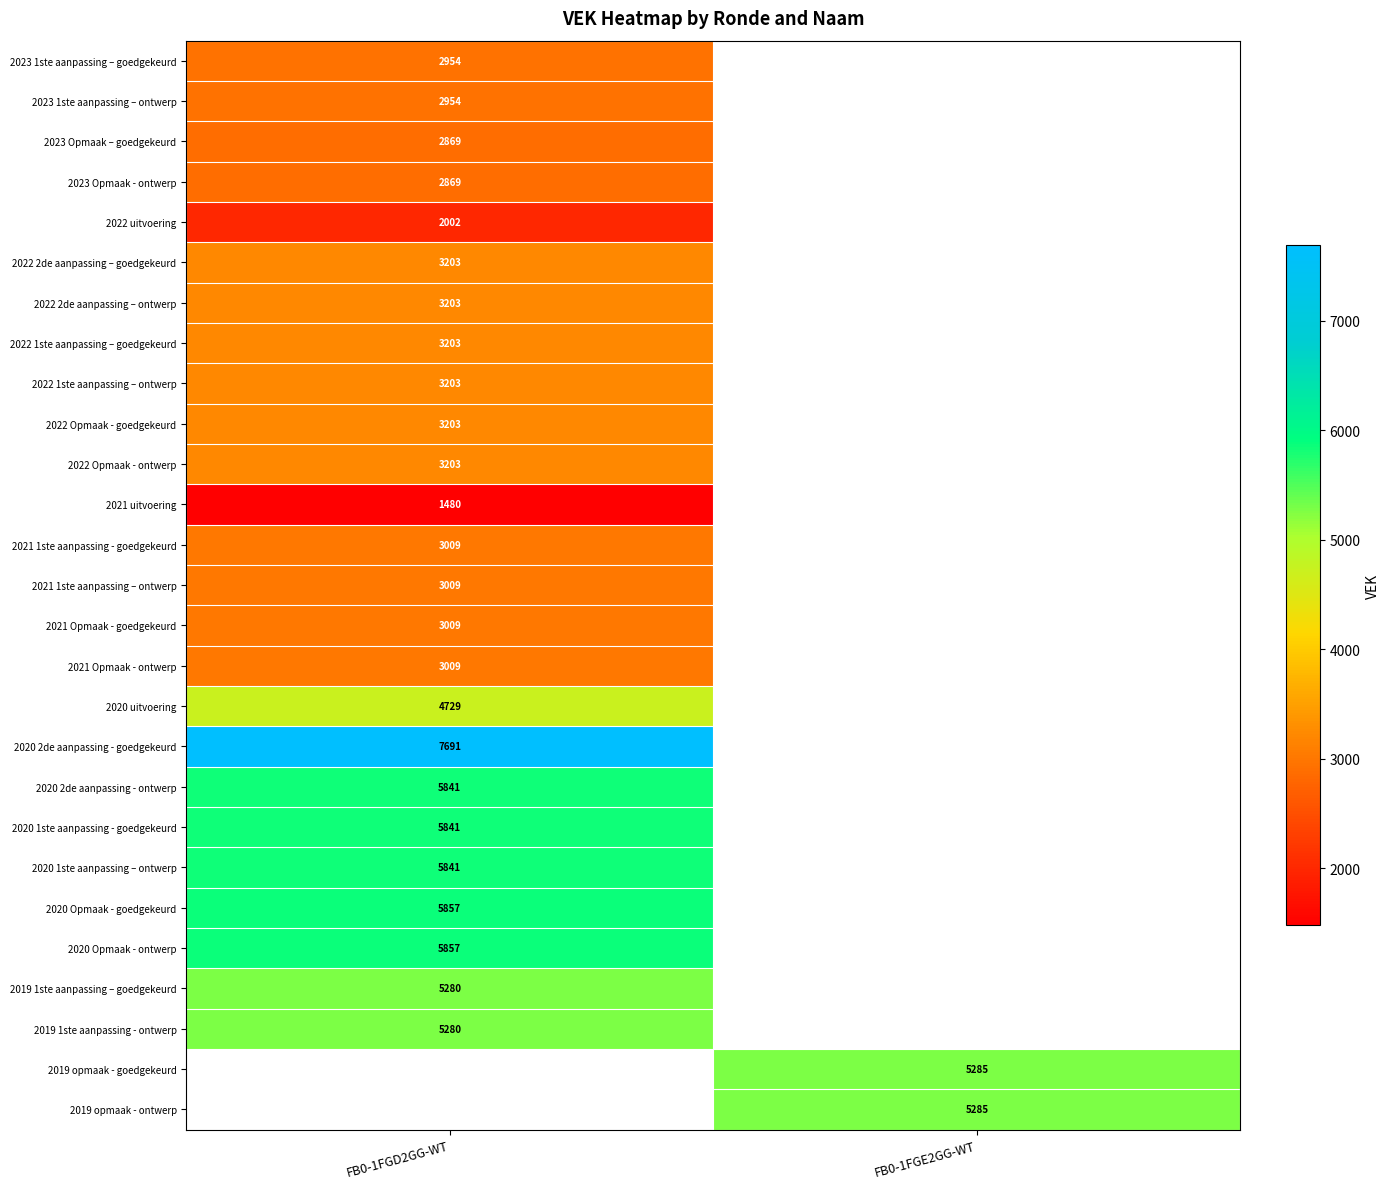

Is it true that 2021 uitvoering equals 2613 at FB0-1FGD2GG-WT?

False